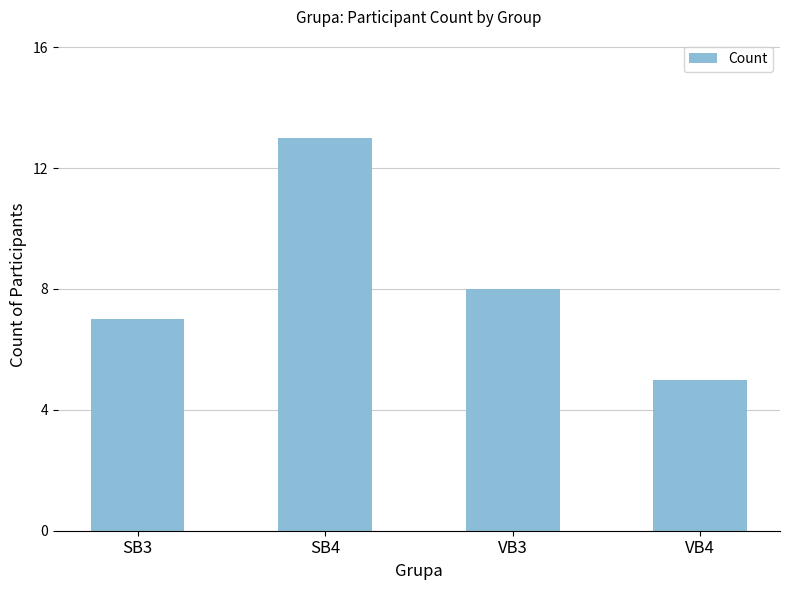

Reading left to right, what are all the values shown in this chart?

7	13	8	5